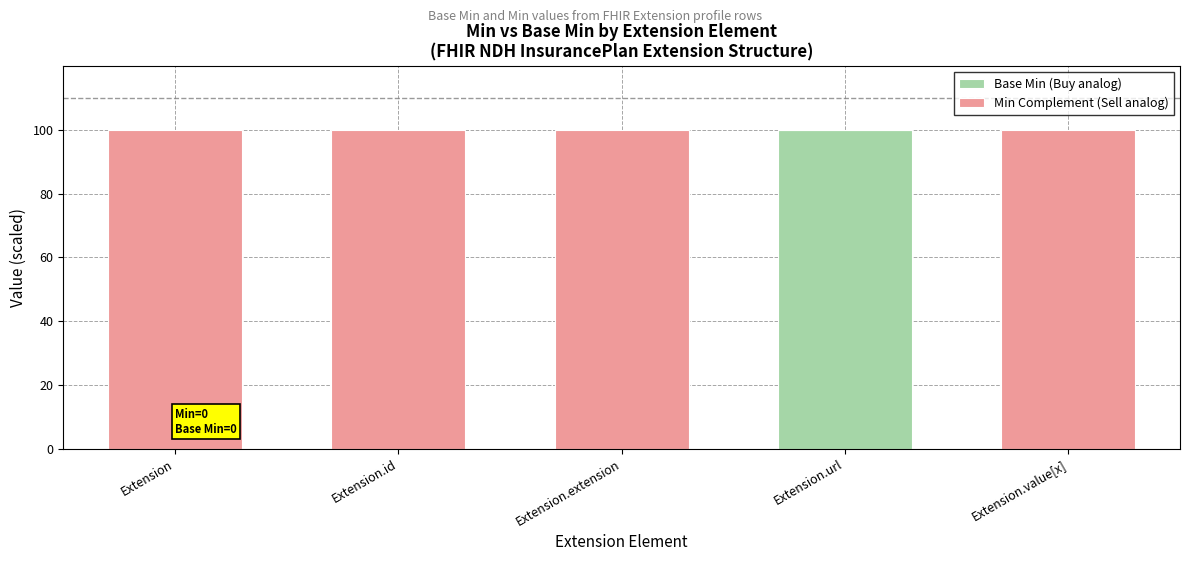

Reading left to right, transcribe the values for Base Min (Buy analog).

Extension=0	Extension.id=0	Extension.extension=0	Extension.url=100	Extension.value[x]=0